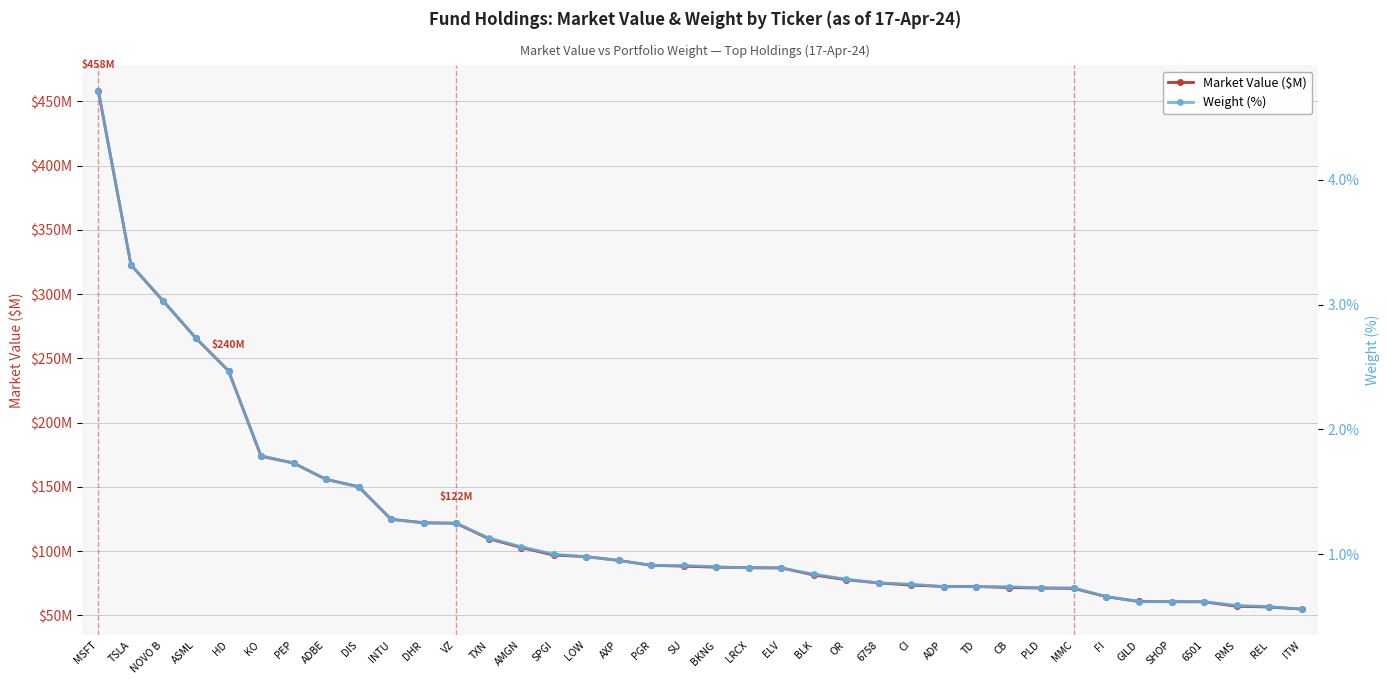

Which series has the largest total across all categories?

Market Value ($M)